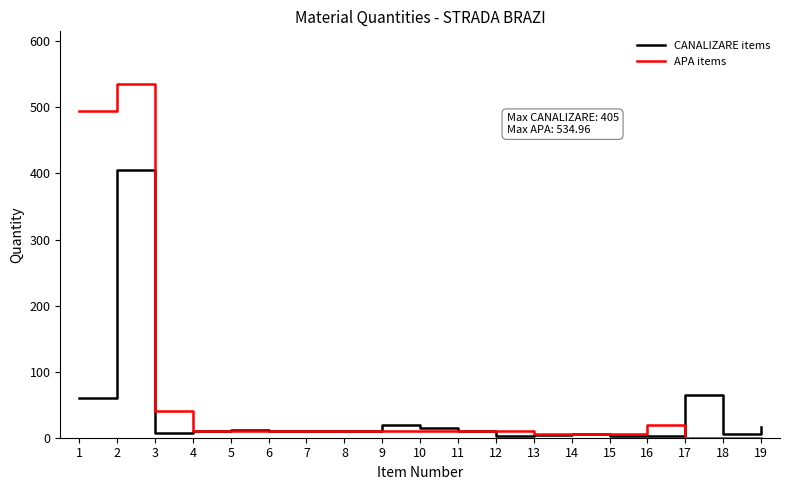

Which series has the largest range (max minus min)?

APA items